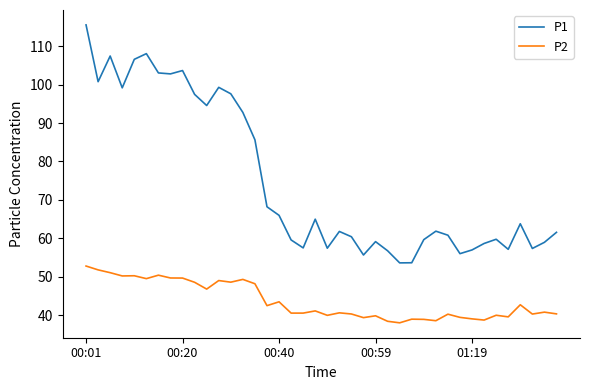

True or false: P1 and P2 cross at least once.

False